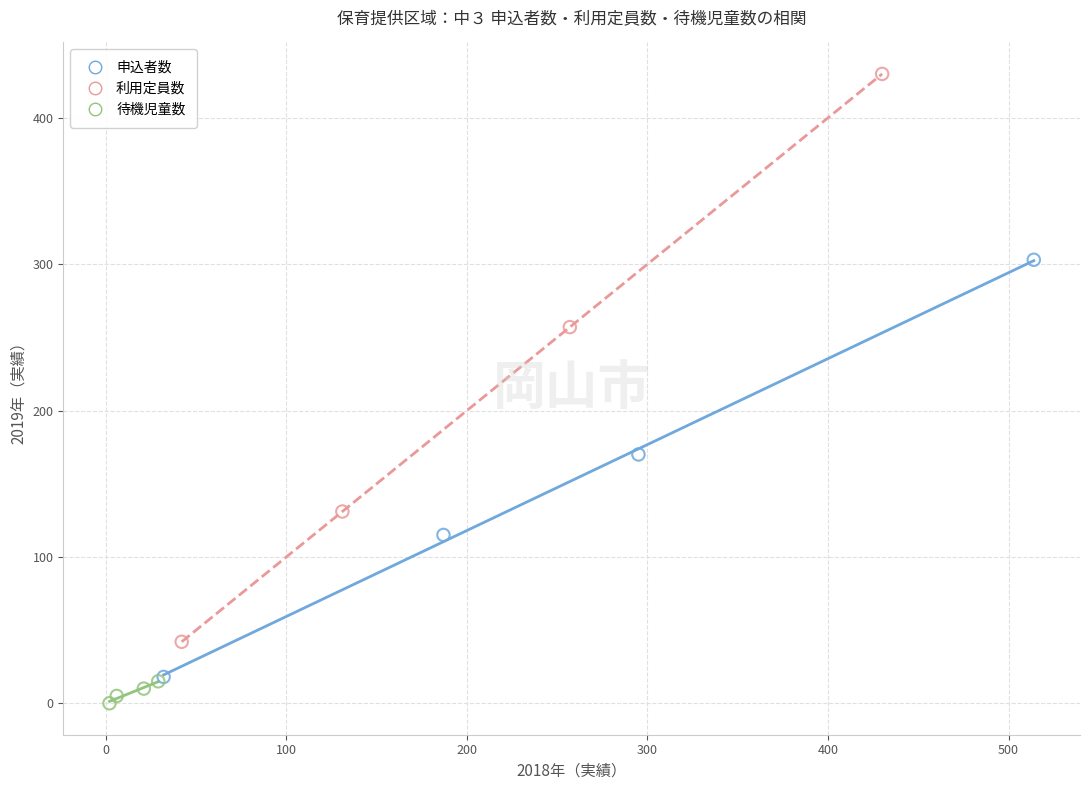

Which series has the widest spread of Y values?

利用定員数